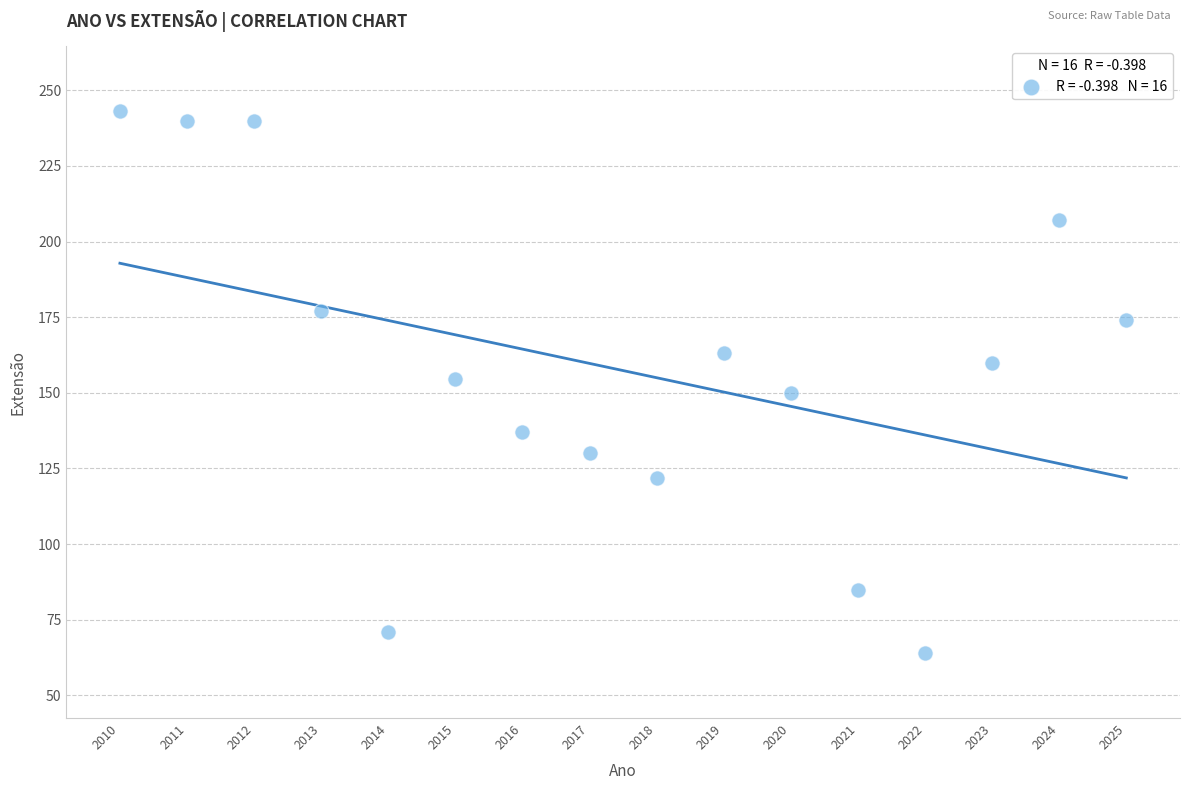

What is the range of X values (max minus min)?

15.0